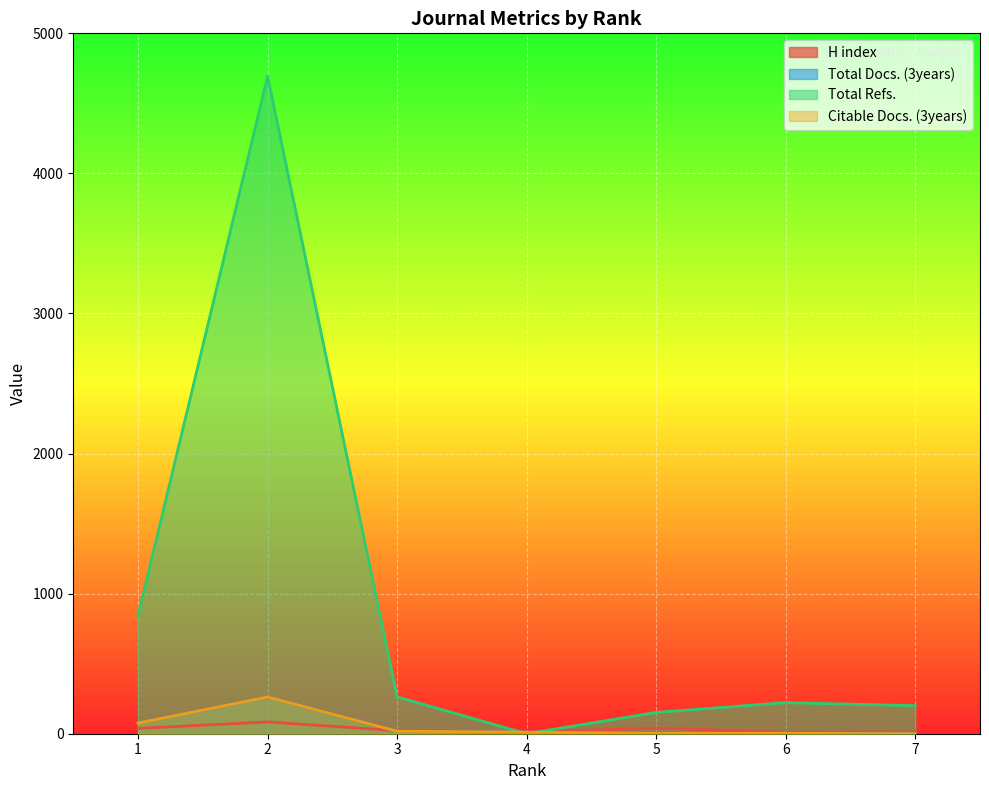

How many intersections are there between Total Refs. and H index?

2